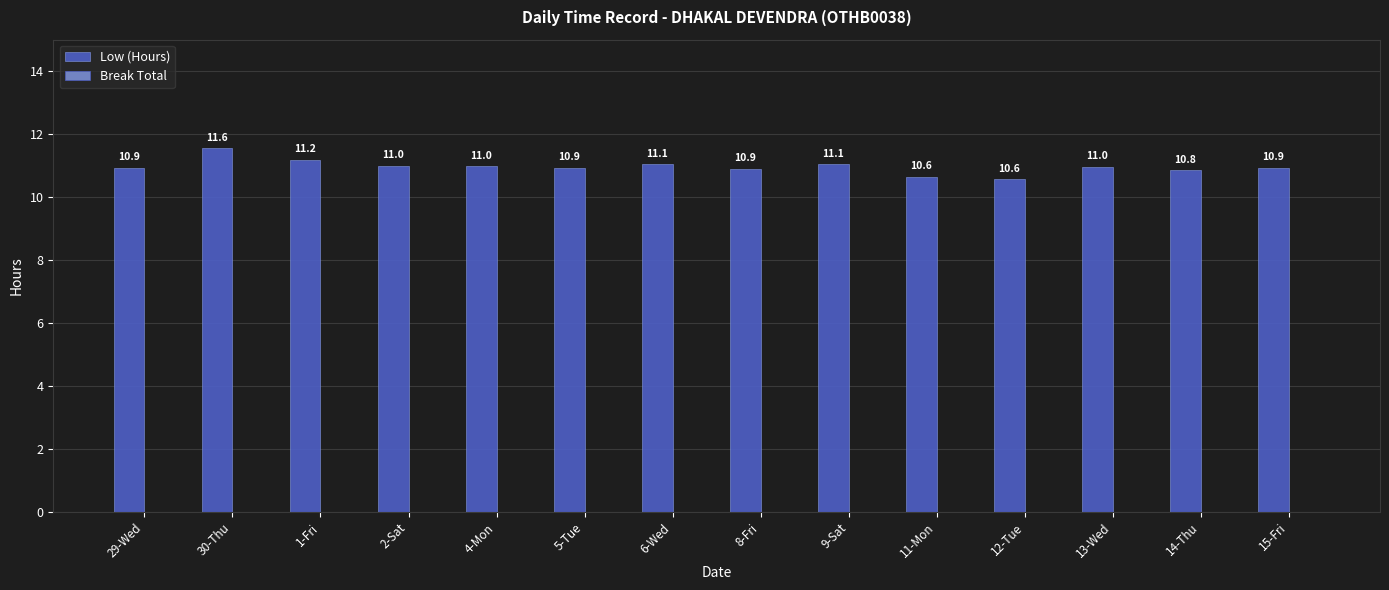

What is the difference between the maximum and minimum values?

1.0